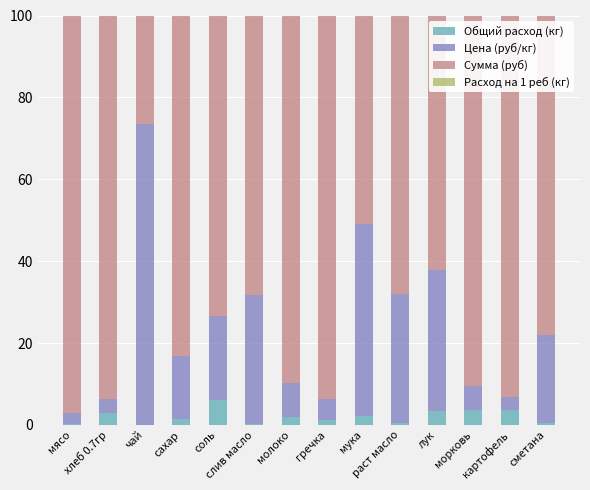

Are the bars horizontal?

No